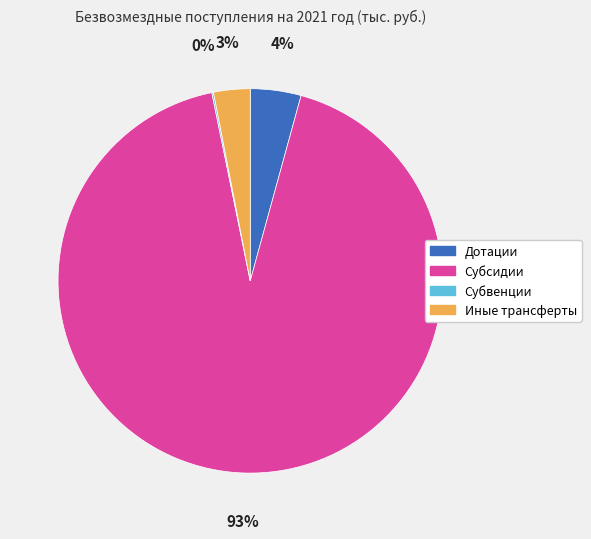

To the nearest percent, what is the average slice percentage?

25%